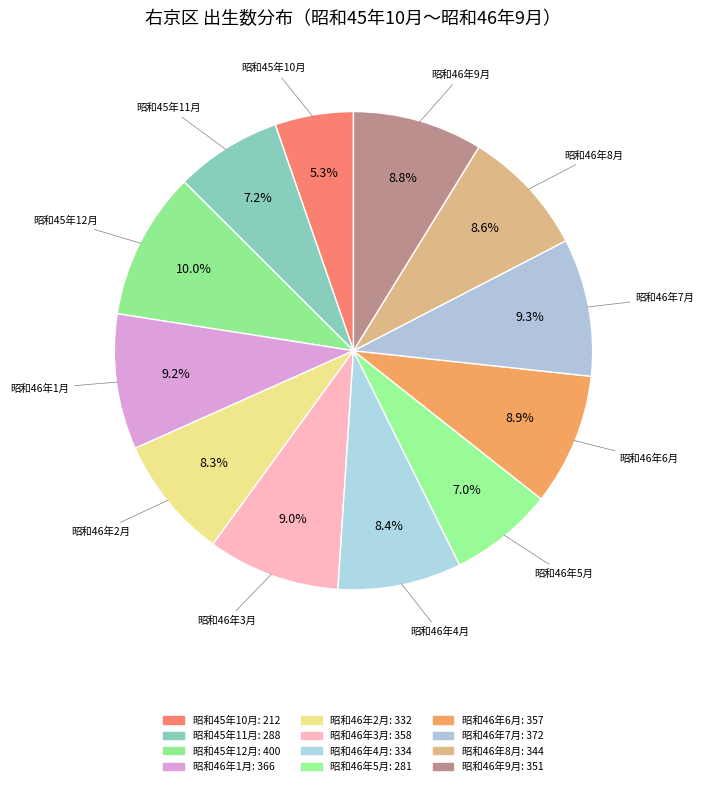

Count the number of slices in the pie.

12